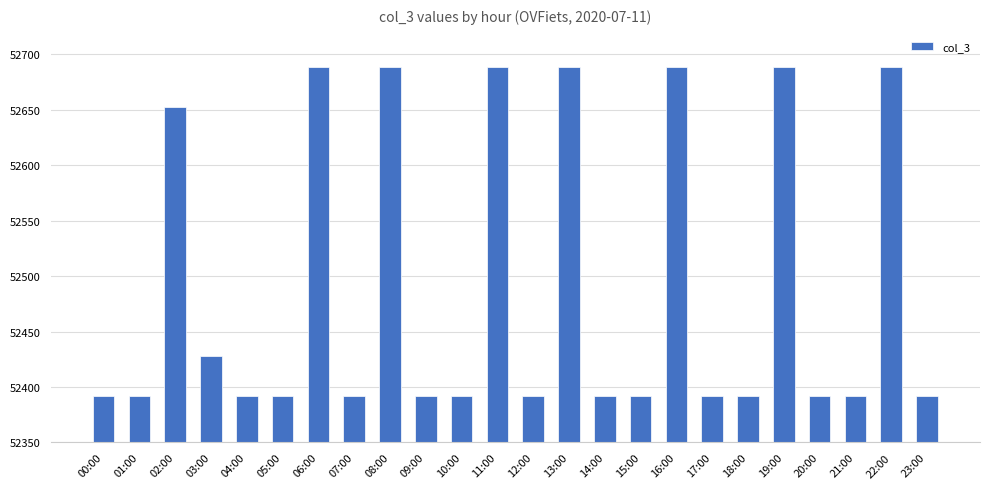

What is the value of the 10th bar from the left?

52392